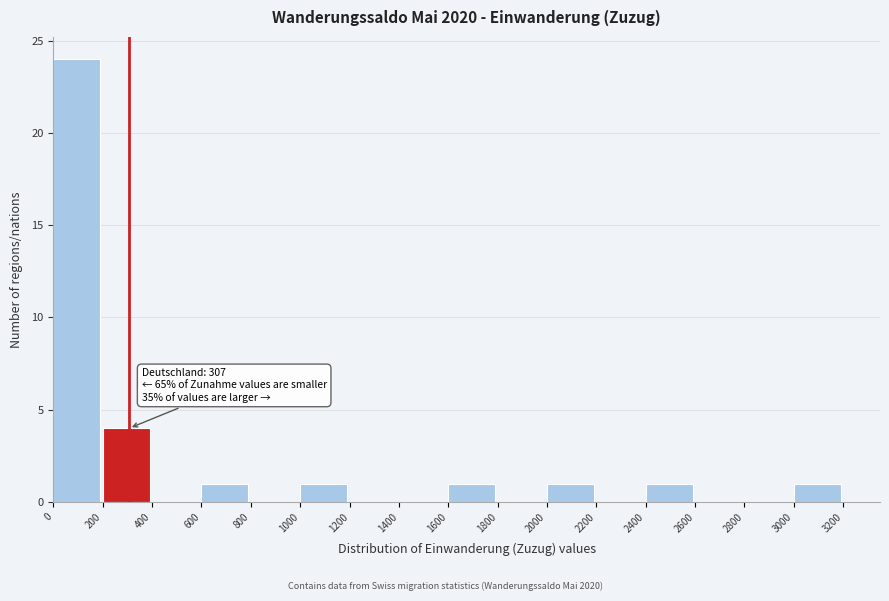

Over which range of the x-axis is the bar tallest?

0 to 200